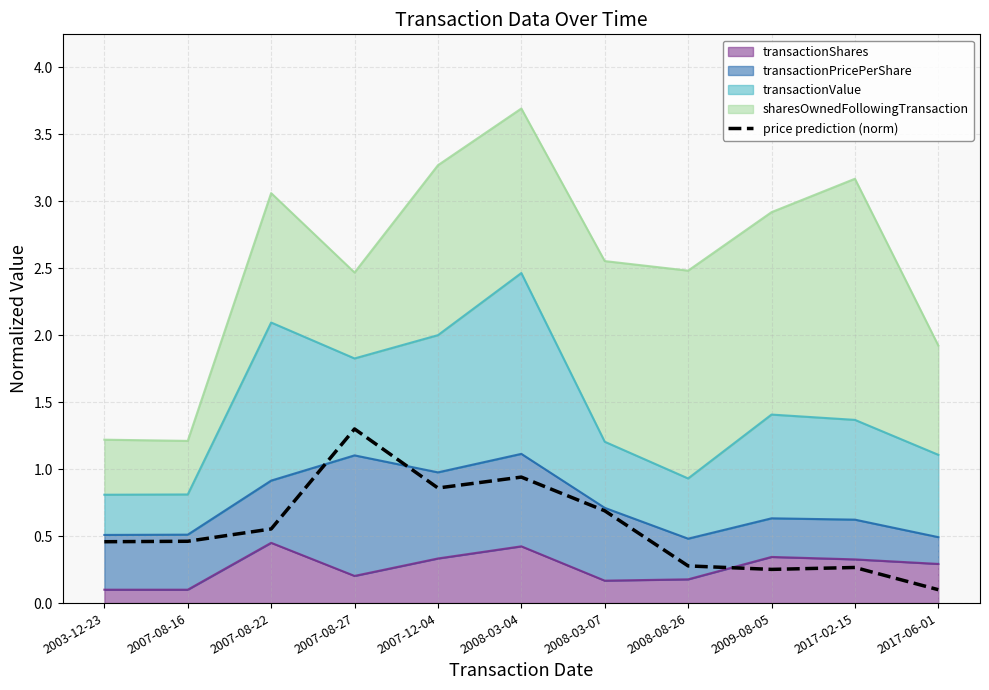

Which category has the highest value across all series?

2007-08-27